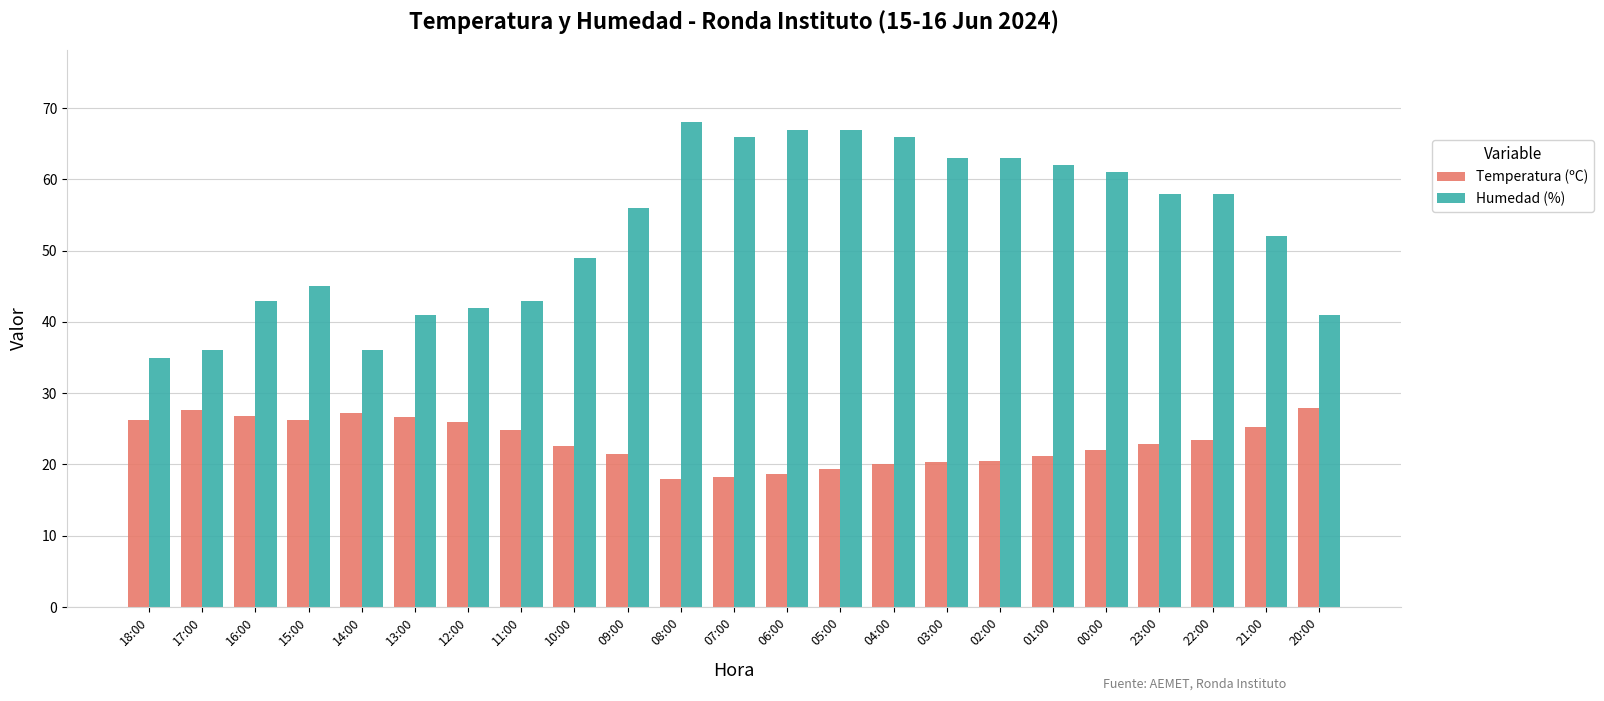

List the series in order of their peak value, lowest first.

Temperatura (ºC), Humedad (%)